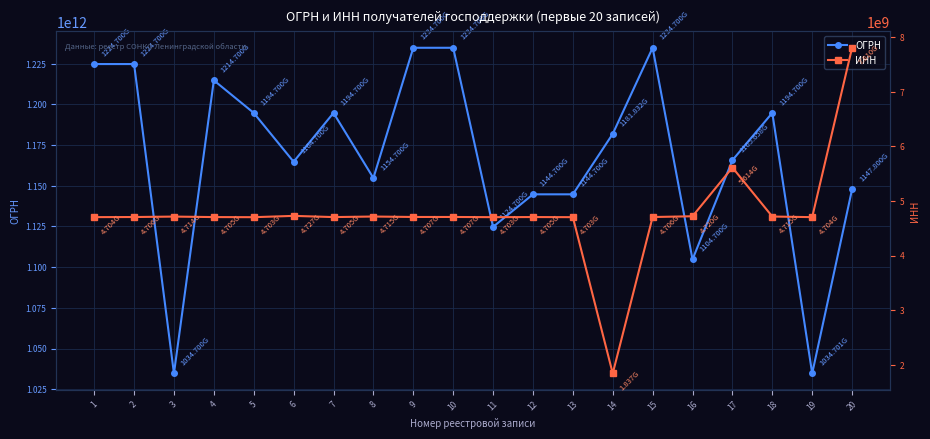

Is the value of ОГРН at 2 greater than the value of ИНН at 12?

Yes